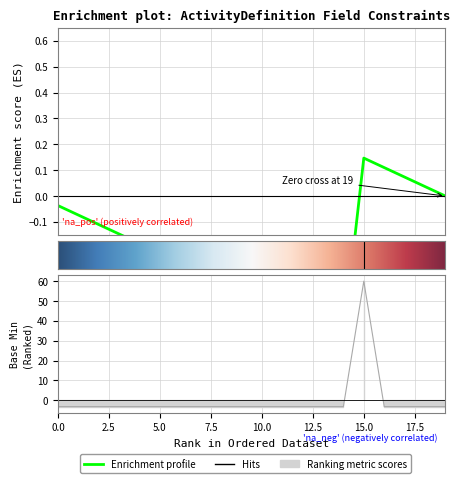

Count the number of values greater than -3.

1